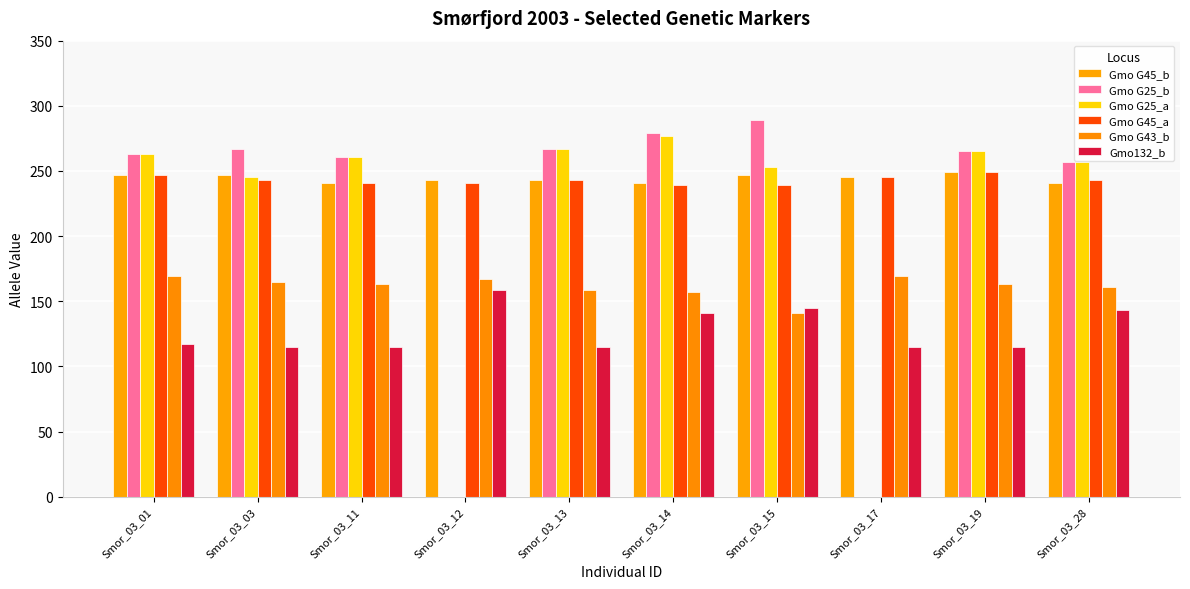

Which series changed the most between Smor_03_01 and Smor_03_17?

Gmo G25_b